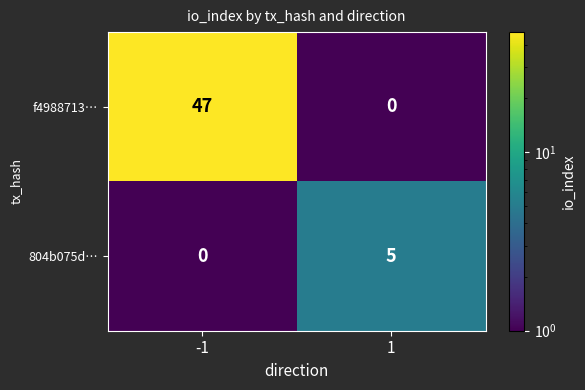

Rank the categories by 804b075d… value from highest to lowest.

1, -1